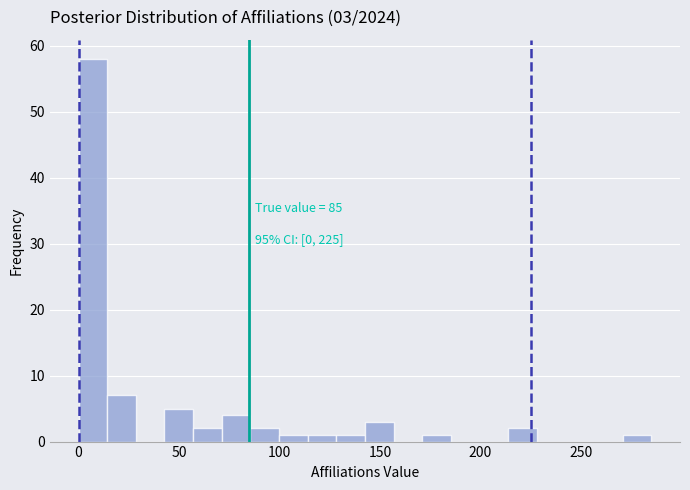

Read against the x-axis, roughly where is the centre of the tallest bar?

5